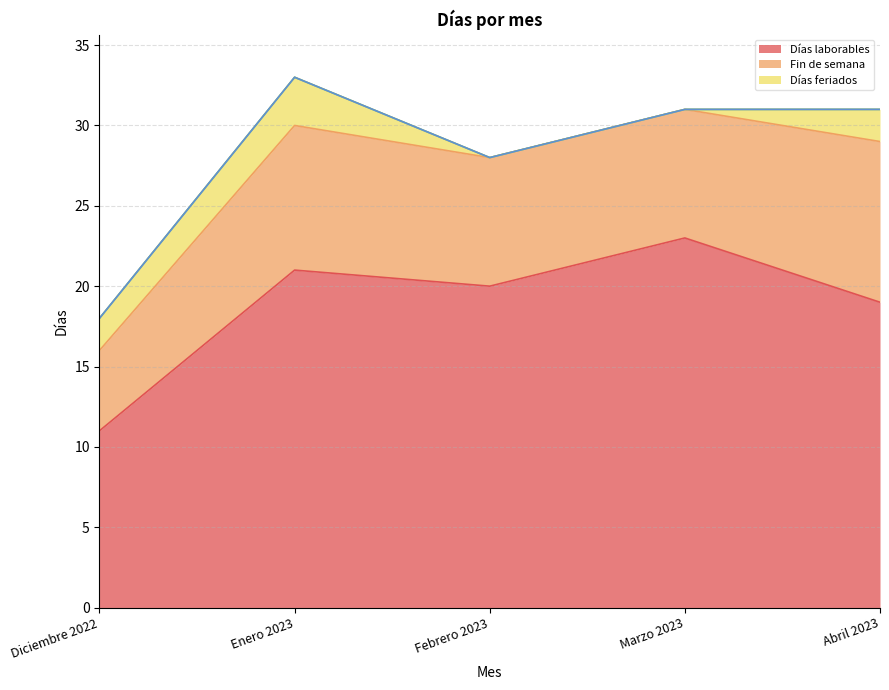

What is the spread (max minus min) of values at Marzo 2023?

23